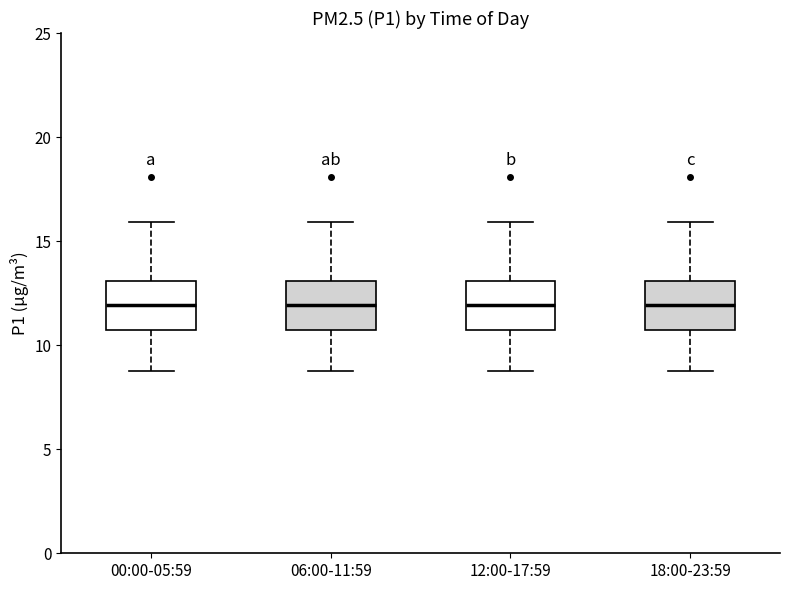

Where is the upper edge of the box for 00:00-05:59 on the y-axis? The values are not printed on the chart, so give them approximately, as read against the axis.

13